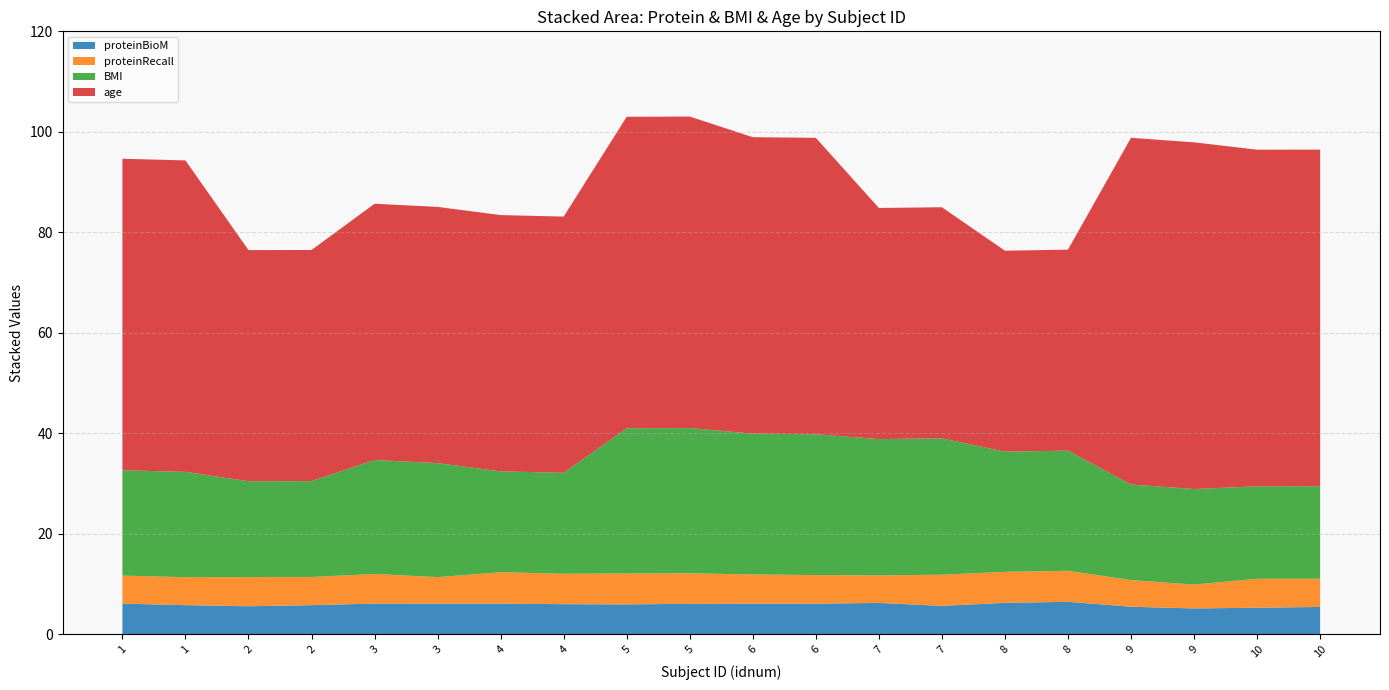

Reading left to right, what are all the values shown in this chart?

proteinBioM: 1=6.1	1=5.8	2=5.6	2=5.8	3=6.1	3=6.1	4=6.1	4=6.0	5=5.9	5=6.1	6=6.1	6=6.1	7=6.2	7=5.6	8=6.2	8=6.5	9=5.5	9=5.1	10=5.3	10=5.4
proteinRecall: 1=5.6	1=5.6	2=5.8	2=5.6	3=5.9	3=5.3	4=6.2	4=6.1	5=6.1	5=6.1	6=5.8	6=5.7	7=5.5	7=6.2	8=6.2	8=6.2	9=5.3	9=4.7	10=5.8	10=5.6
BMI: 1=21.0	1=21.0	2=19.1	2=19.1	3=22.7	3=22.7	4=20.1	4=20.1	5=28.9	5=28.9	6=28.0	6=28.0	7=27.1	7=27.1	8=23.9	8=23.9	9=19.0	9=19.0	10=18.4	10=18.4
age: 1=62.0	1=62.0	2=46.0	2=46.0	3=51.0	3=51.0	4=51.0	4=51.0	5=62.0	5=62.0	6=59.0	6=59.0	7=46.0	7=46.0	8=40.0	8=40.0	9=69.0	9=69.0	10=67.0	10=67.0